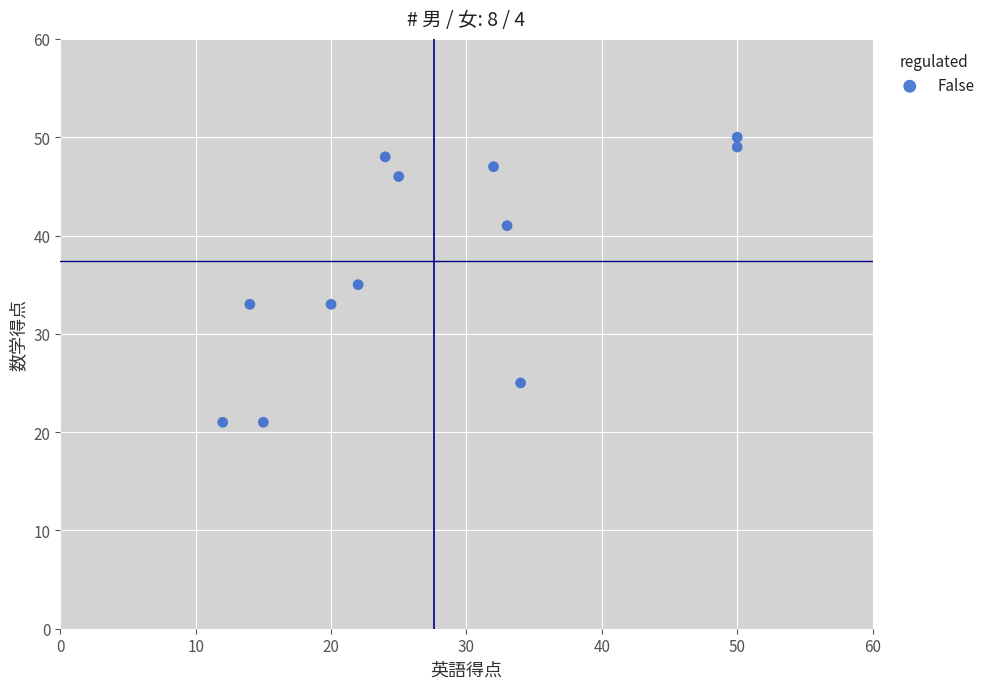

What is the average Y value?

37